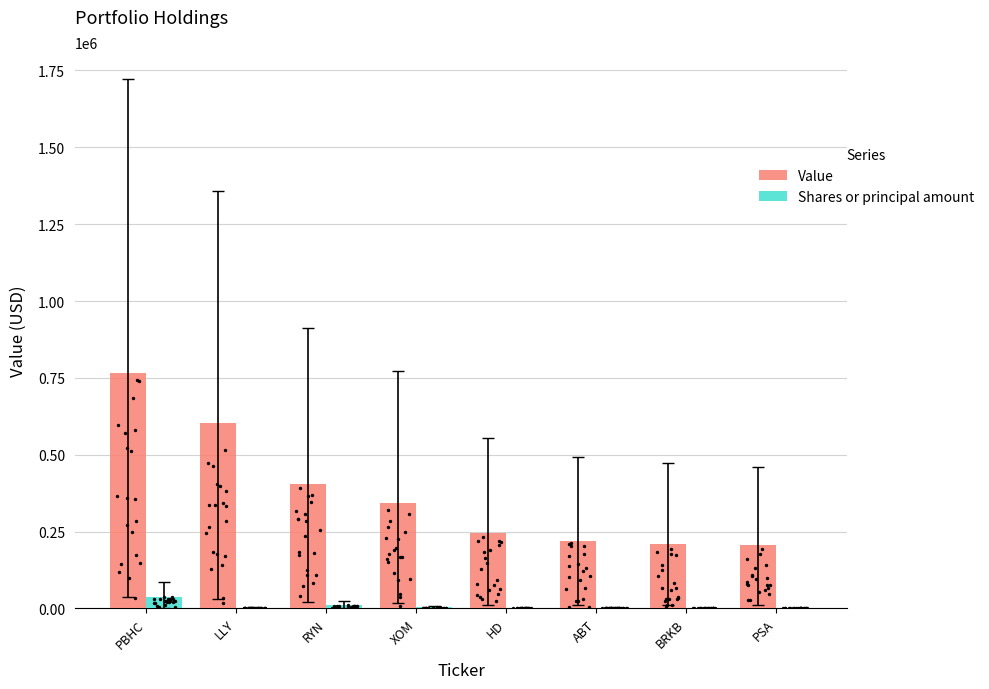

What is the total value across all series at BRKB?

210769